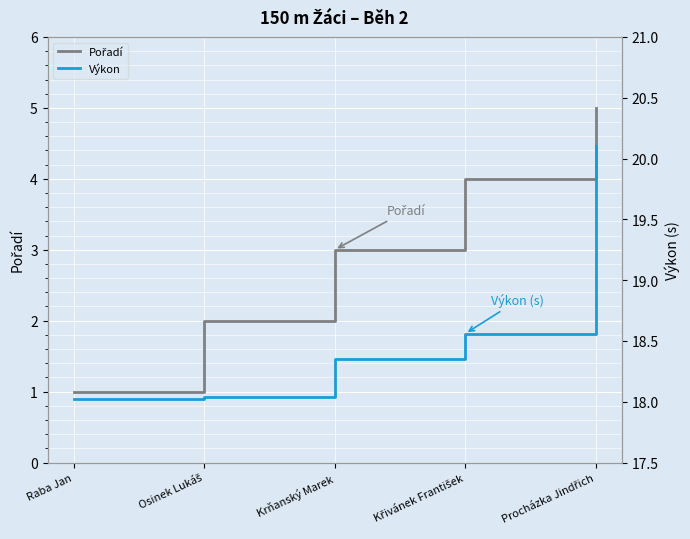

Between Osinek Lukáš and Křivánek František, which series saw the biggest shift?

Pořadí